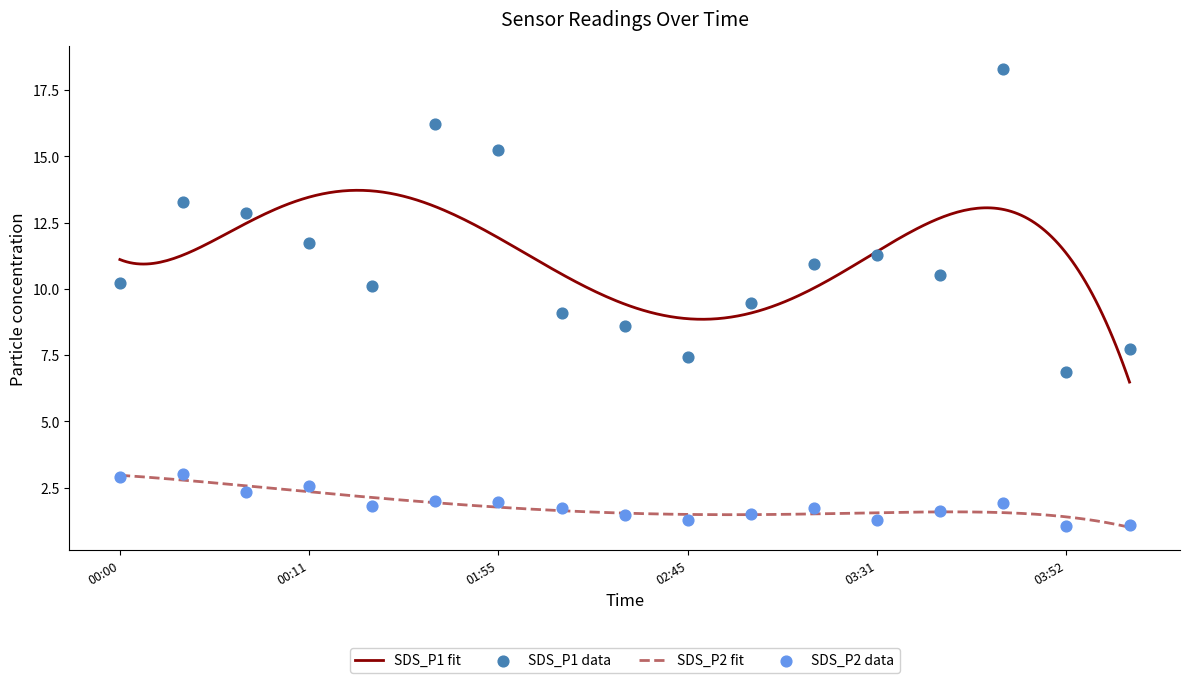

At how many categories does at least one series exceed 9?

13